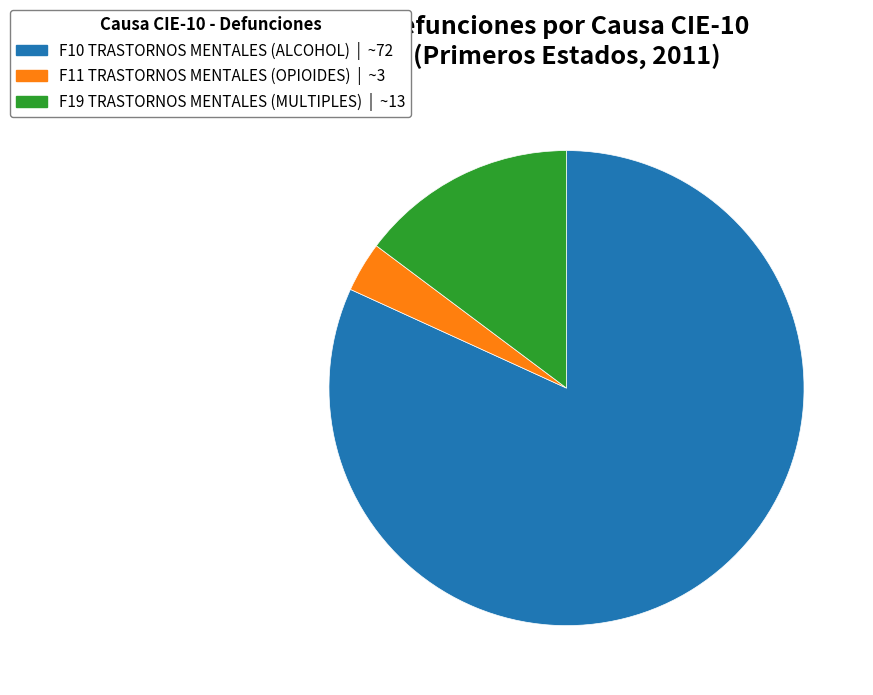

Is there a majority slice in this chart?

Yes